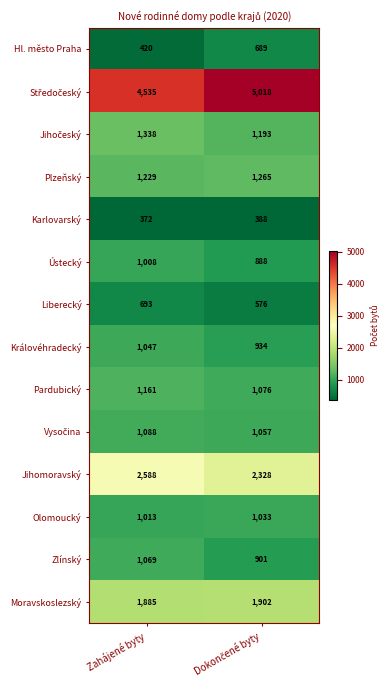

What is the spread (max minus min) of values at Zahájené byty?

4163